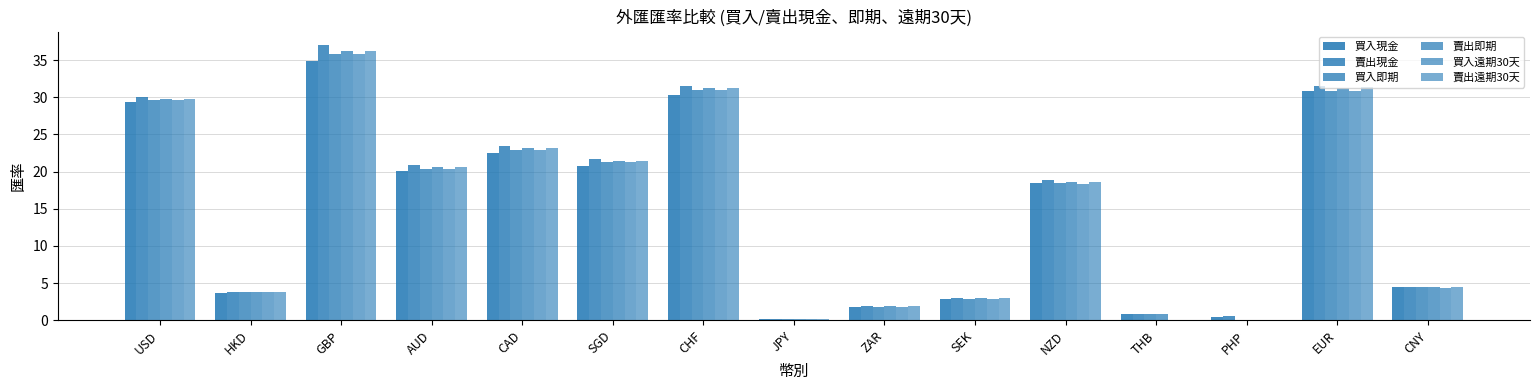

What is the sum of the 賣出現金 values at PHP and SGD?

22.3